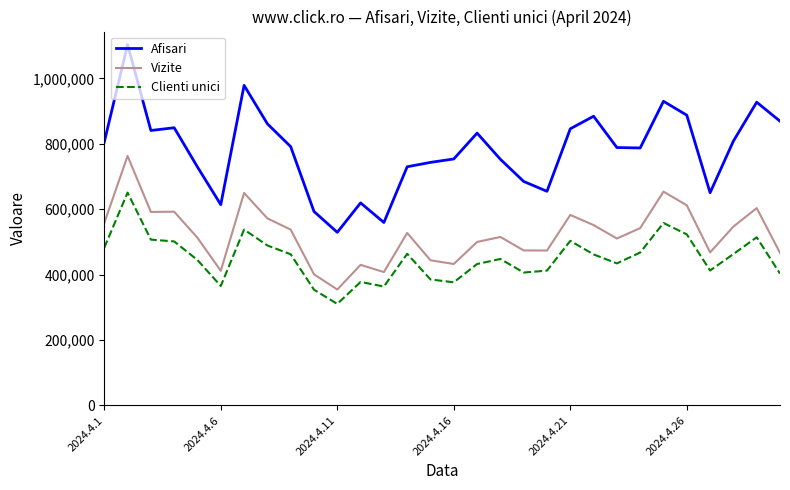

Which series has the widest spread of values?

Afisari